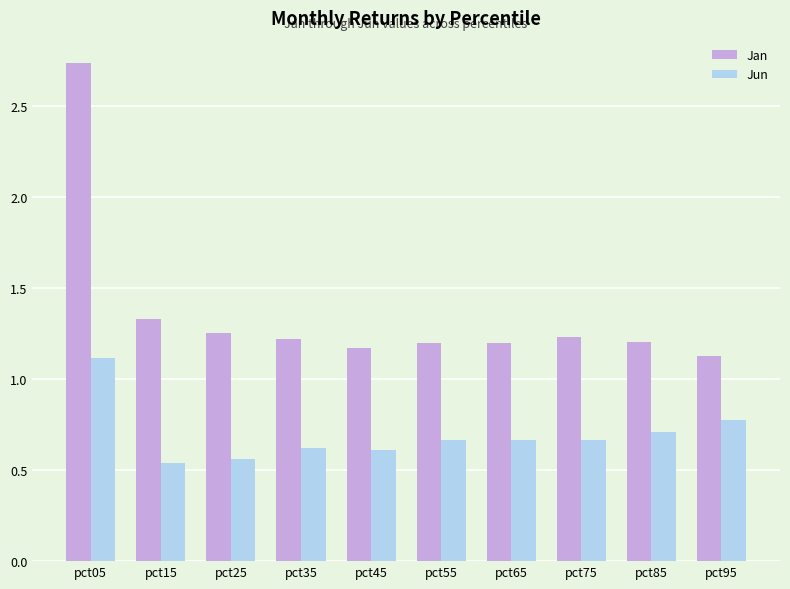

Which series has the largest range (max minus min)?

Jan